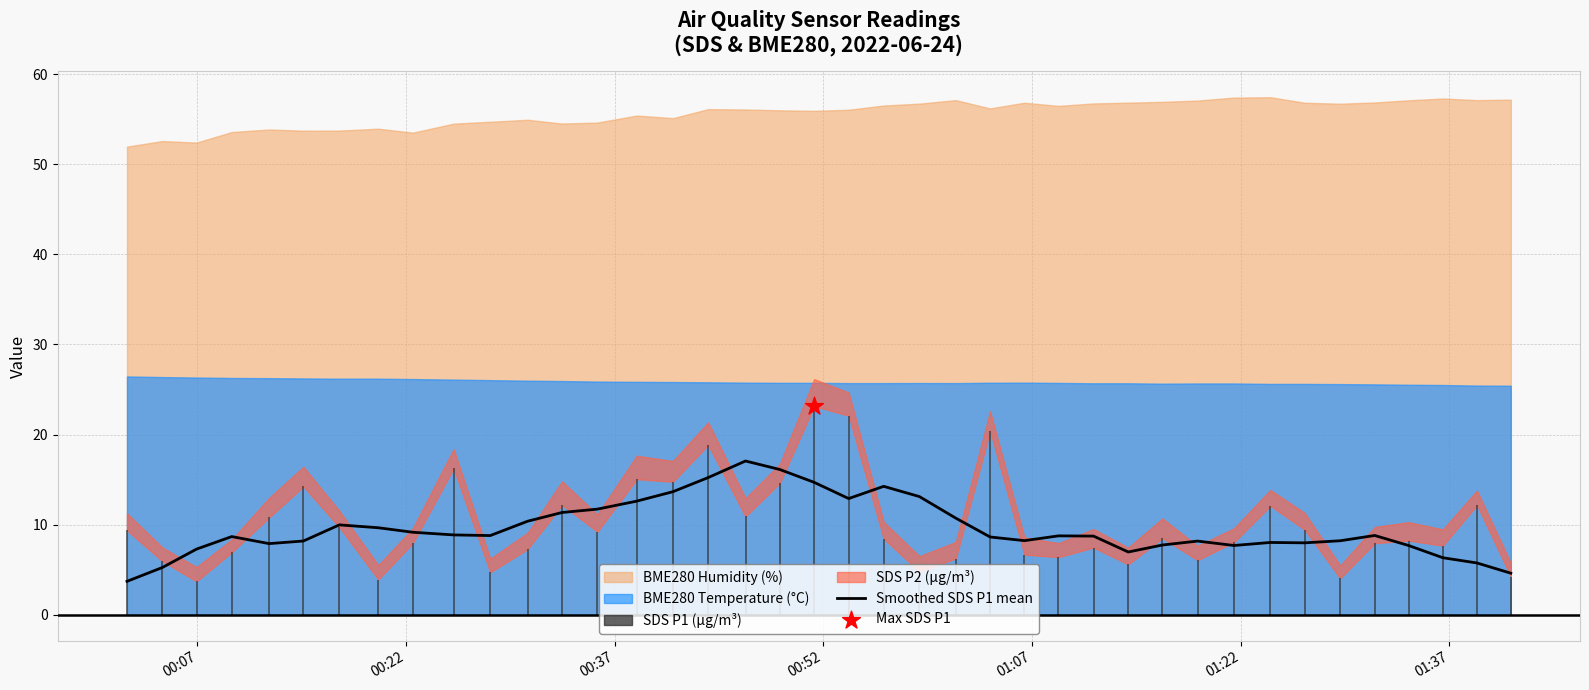

What is the lowest value of the Smoothed SDS P1 mean series?

3.7